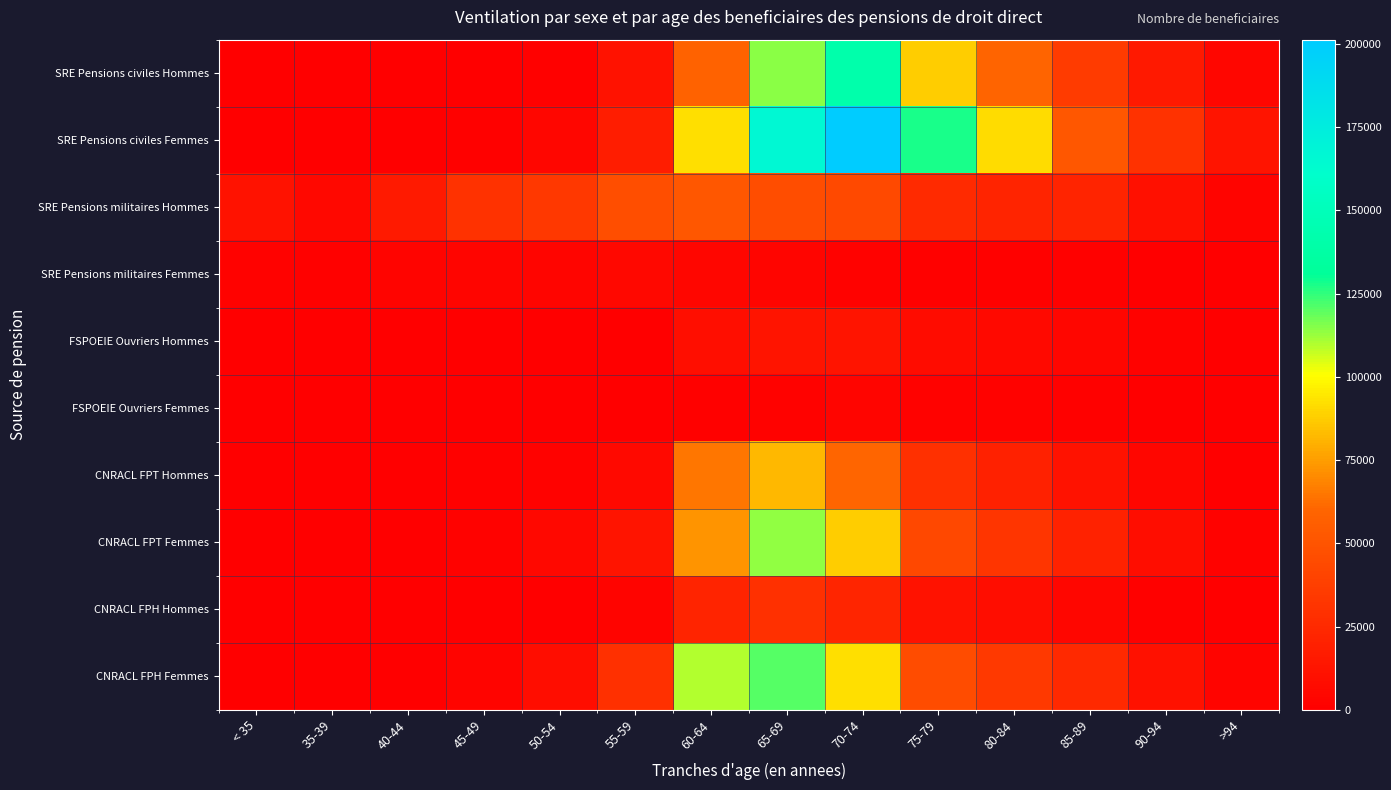

Reading left to right, what are all the values shown in this chart?

SRE Pensions civiles Hommes: < 35=4	35-39=45	40-44=159	45-49=432	50-54=1135	55-59=11648	60-64=58450	65-69=114132	70-74=141839	75-79=87357	80-84=59608	85-89=35447	90-94=15716	>94=4717
SRE Pensions civiles Femmes: < 35=16	35-39=69	40-44=253	45-49=1111	50-54=4148	55-59=17519	60-64=92009	65-69=166381	70-74=201267	75-79=127794	80-84=91290	85-89=52339	90-94=30639	>94=12373
SRE Pensions militaires Hommes: < 35=11431	35-39=5315	40-44=16507	45-49=29878	50-54=33352	55-59=46887	60-64=51901	65-69=45624	70-74=43611	75-79=25190	80-84=21294	85-89=21628	90-94=9492	>94=2750
SRE Pensions militaires Femmes: < 35=1702	35-39=1279	40-44=2728	45-49=3542	50-54=3764	55-59=4728	60-64=4516	65-69=3427	70-74=1890	75-79=1113	80-84=904	85-89=1315	90-94=542	>94=224
FSPOEIE Ouvriers Hommes: < 35=0	35-39=3	40-44=15	45-49=26	50-54=76	55-59=689	60-64=9227	65-69=11795	70-74=12196	75-79=7382	80-84=5641	85-89=4409	90-94=1936	>94=445
FSPOEIE Ouvriers Femmes: < 35=0	35-39=1	40-44=2	45-49=28	50-54=83	55-59=203	60-64=1229	65-69=2286	70-74=3202	75-79=1946	80-84=1674	85-89=1528	90-94=753	>94=281
CNRACL FPT Hommes: < 35=24	35-39=105	40-44=294	45-49=829	50-54=1888	55-59=5871	60-64=64850	65-69=82409	70-74=60082	75-79=28902	80-84=19939	85-89=11360	90-94=3951	>94=735
CNRACL FPT Femmes: < 35=27	35-39=147	40-44=449	45-49=1770	50-54=5234	55-59=12261	60-64=72391	65-69=113490	70-74=87286	75-79=43040	80-84=31531	85-89=20514	90-94=8522	>94=2242
CNRACL FPH Hommes: < 35=6	35-39=22	40-44=74	45-49=203	50-54=442	55-59=2675	60-64=21484	65-69=28364	70-74=22621	75-79=11153	80-84=7880	85-89=4415	90-94=1549	>94=287
CNRACL FPH Femmes: < 35=28	35-39=156	40-44=453	45-49=3083	50-54=8517	55-59=28897	60-64=109832	65-69=120539	70-74=92674	75-79=45549	80-84=34219	85-89=24762	90-94=10452	>94=2836